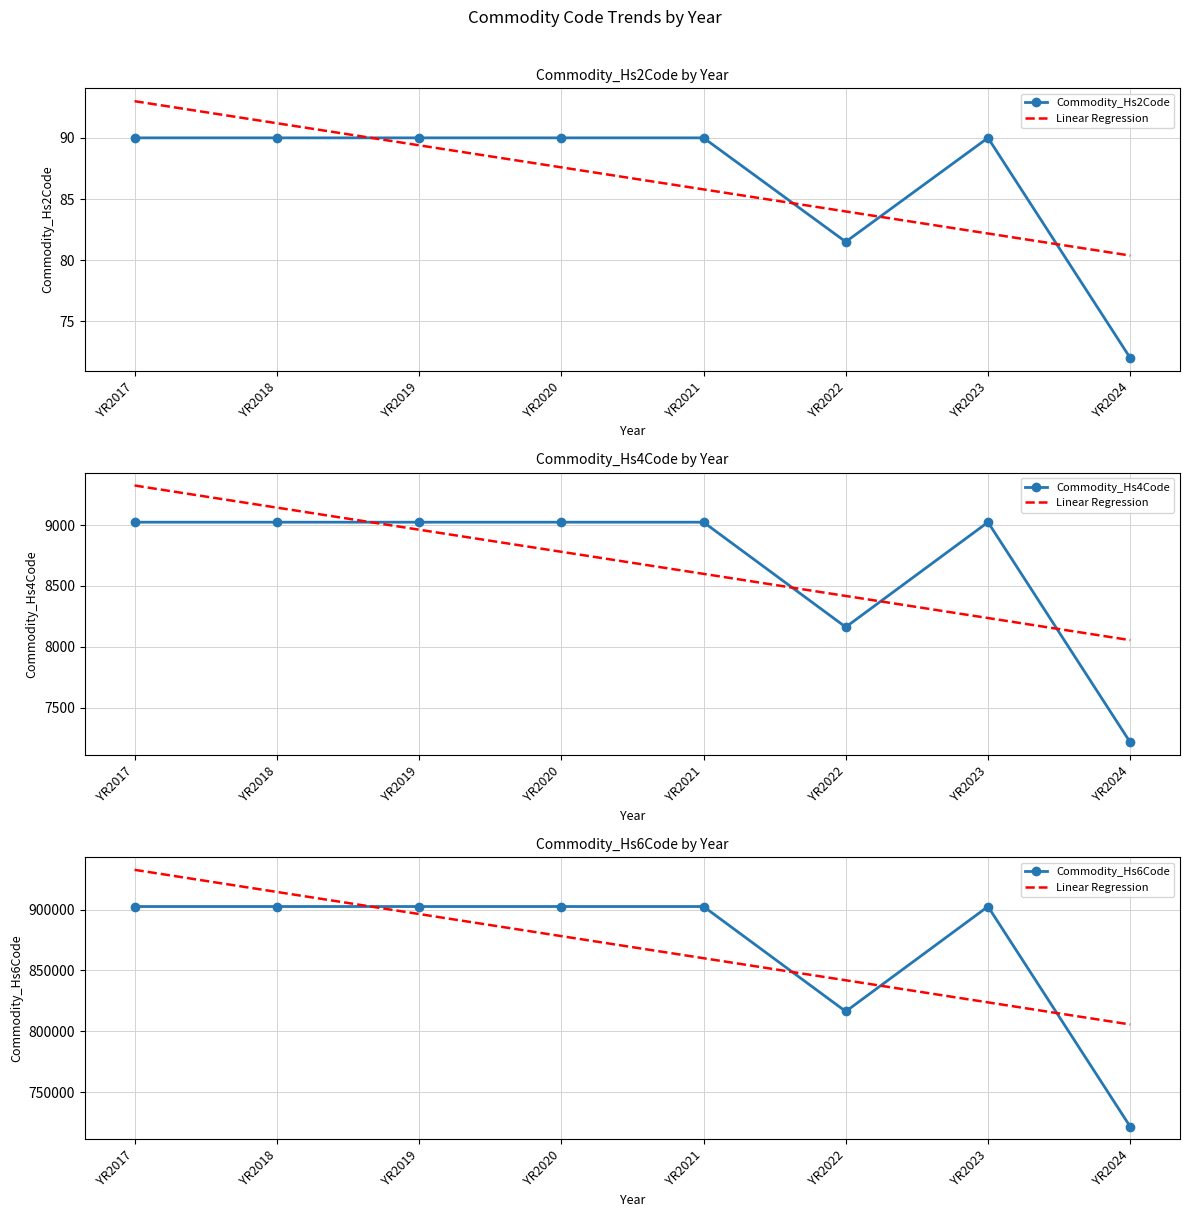

What is the smallest value displayed?

72.0